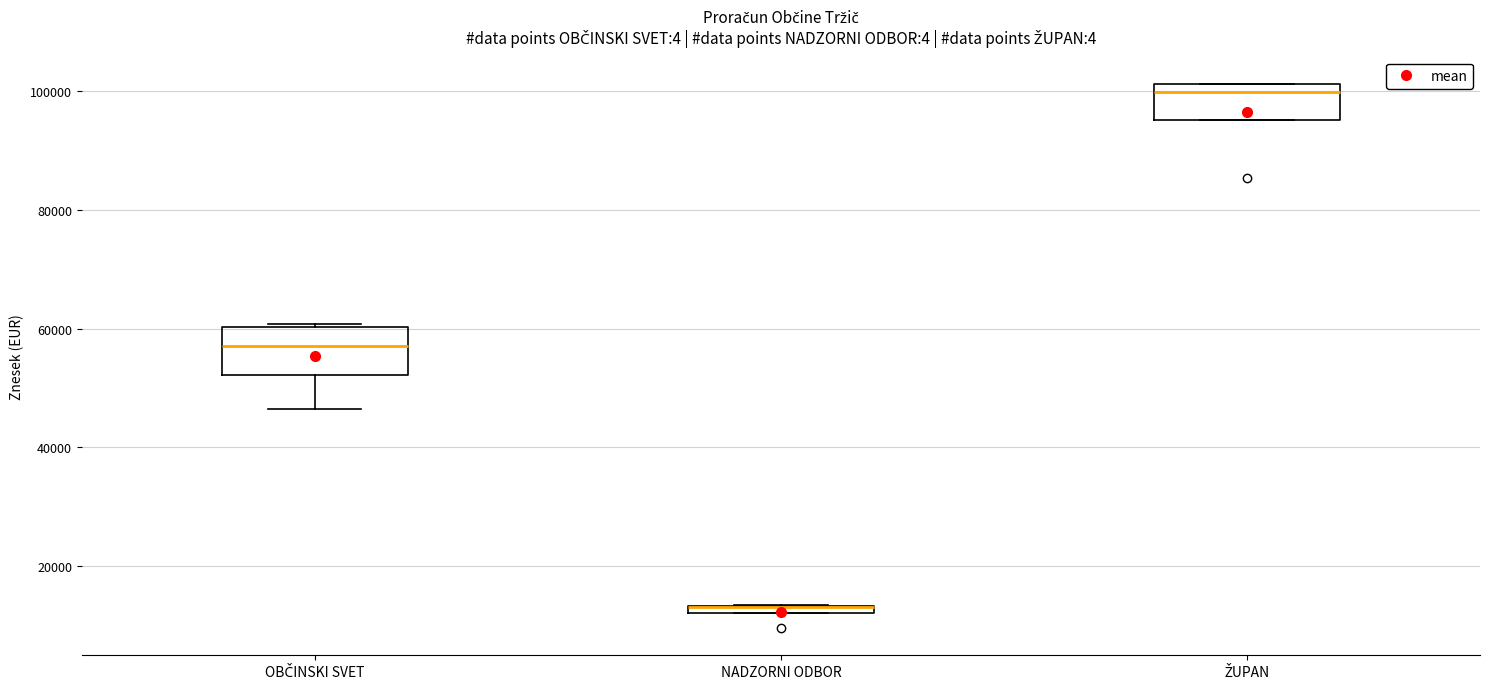

Where is the lower edge of the box for OBČINSKI SVET on the y-axis? The values are not printed on the chart, so give them approximately, as read against the axis.

52000